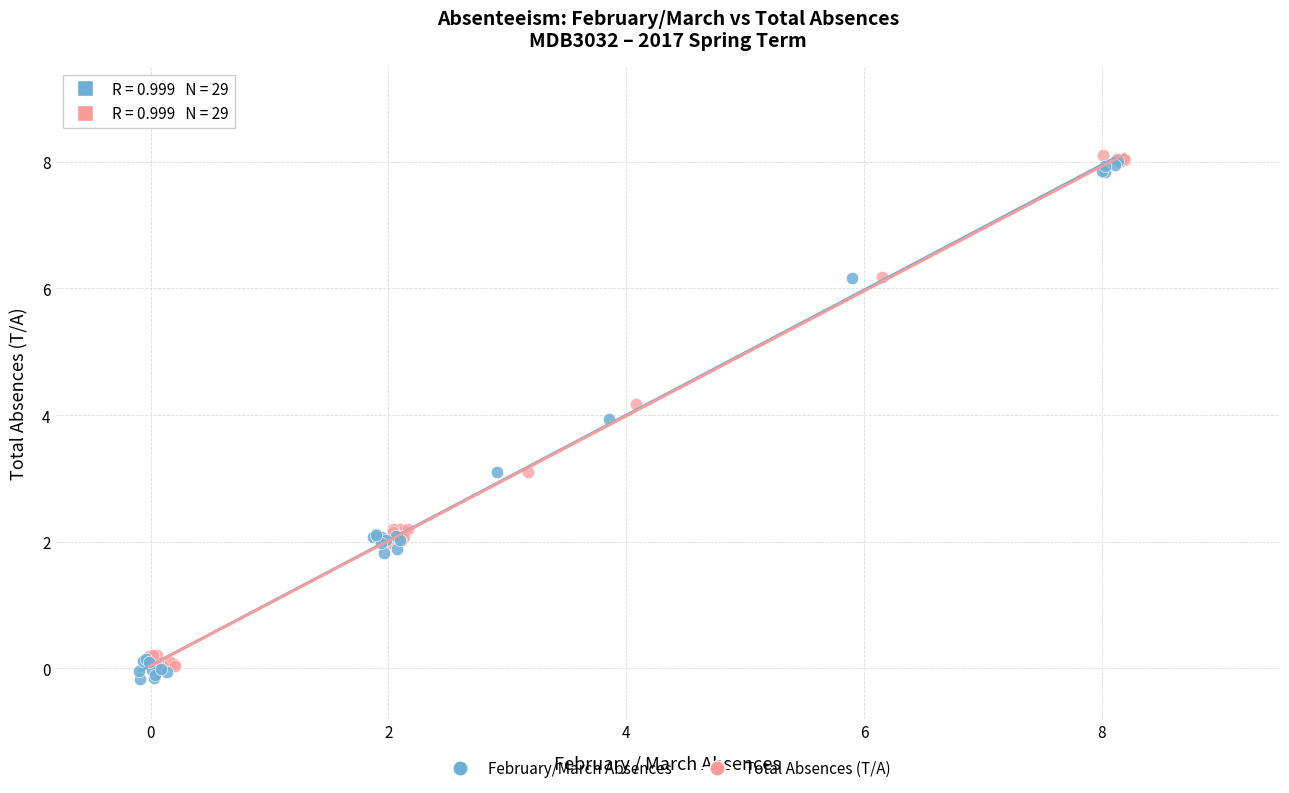

Which series reaches the maximum Y coordinate?

Total Absences (T/A)